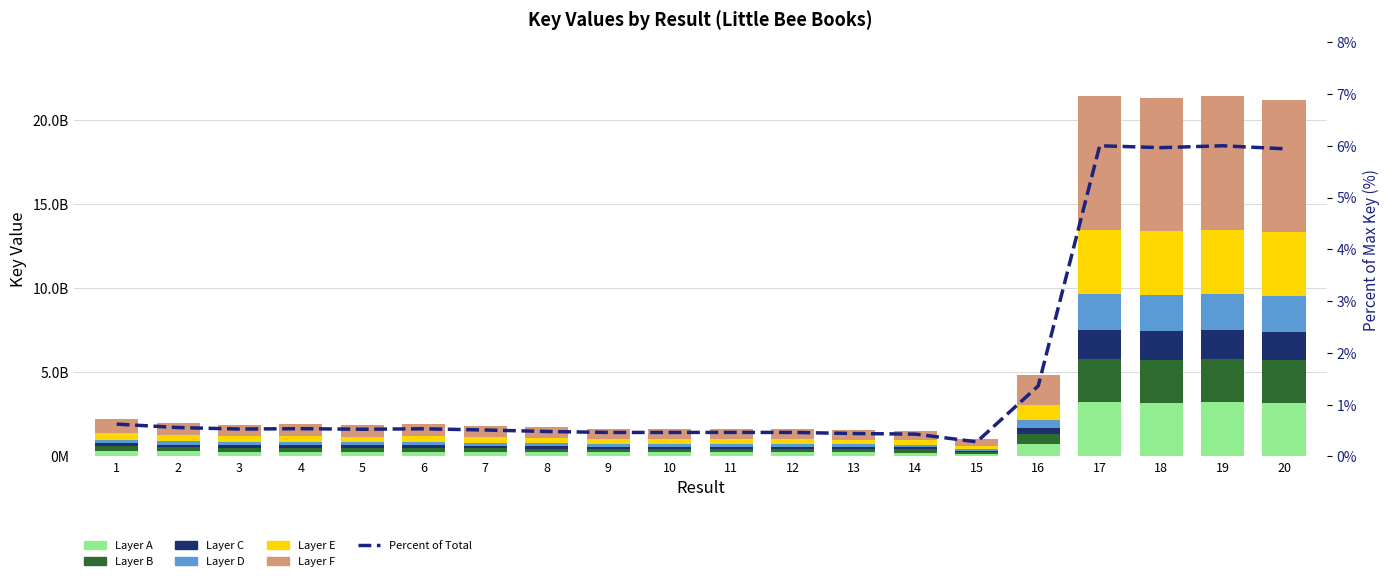

List the labels in order of value, smallest first.

15, 14, 13, 9, 10, 11, 12, 8, 7, 5, 3, 6, 4, 2, 1, 16, 20, 18, 17, 19